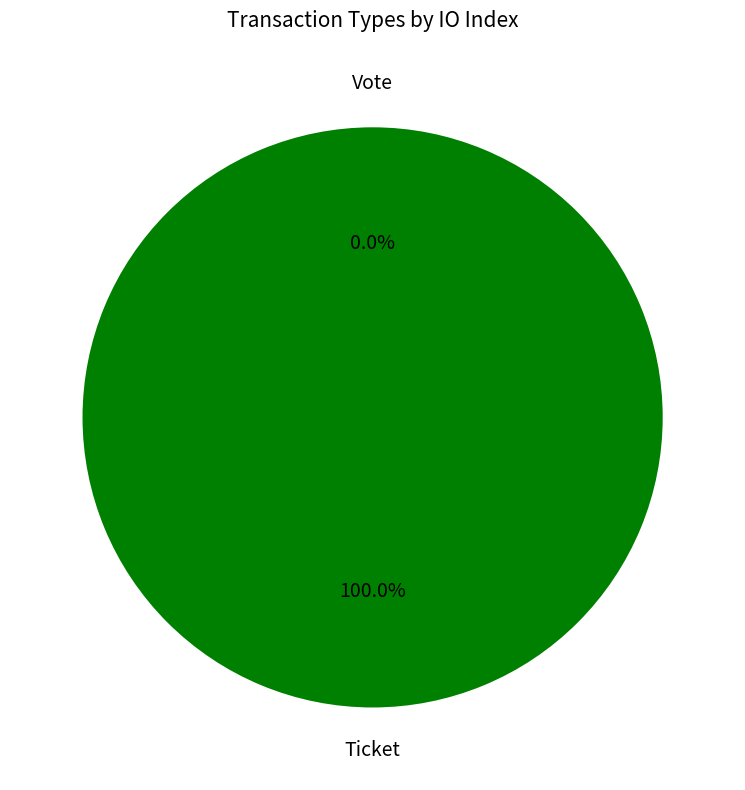

True or false: Ticket accounts for 1% of the total.

False